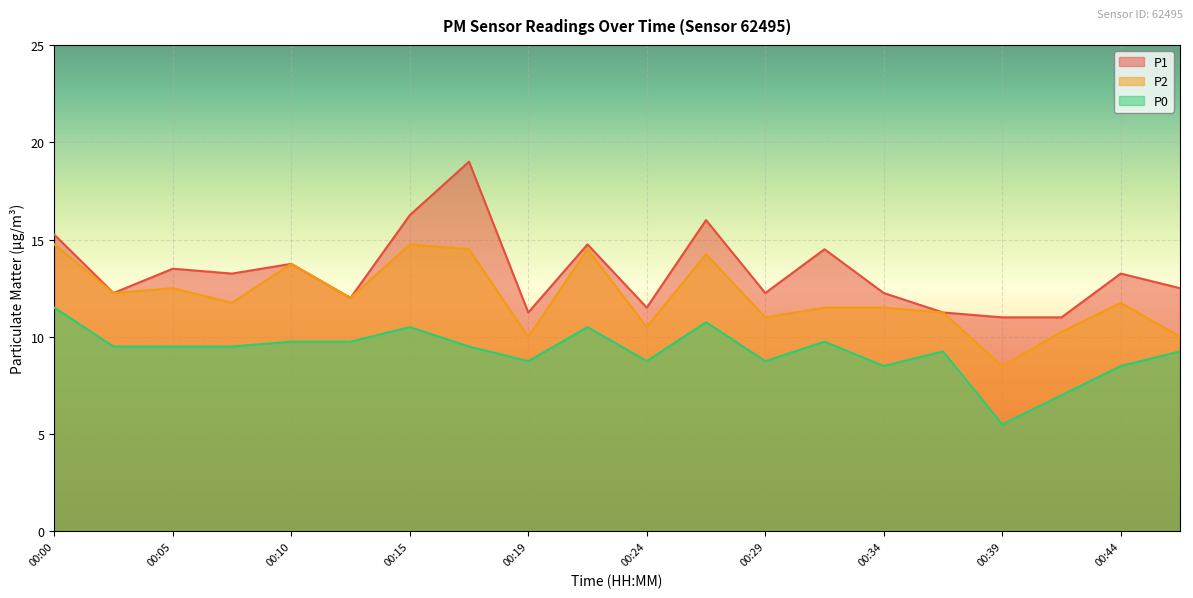

Reading right to left, transcribe all the data shown in this chart.

P1: 12.5	13.2	11.0	11.0	11.2	12.2	14.5	12.2	16.0	11.5	14.8	11.2	19.0	16.2	12.0	13.8	13.2	13.5	12.2	15.2
P2: 10.0	11.8	10.2	8.5	11.2	11.5	11.5	11.0	14.2	10.5	14.5	10.0	14.5	14.8	12.0	13.8	11.8	12.5	12.2	14.8
P0: 9.2	8.5	7.0	5.5	9.2	8.5	9.8	8.8	10.8	8.8	10.5	8.8	9.5	10.5	9.8	9.8	9.5	9.5	9.5	11.5